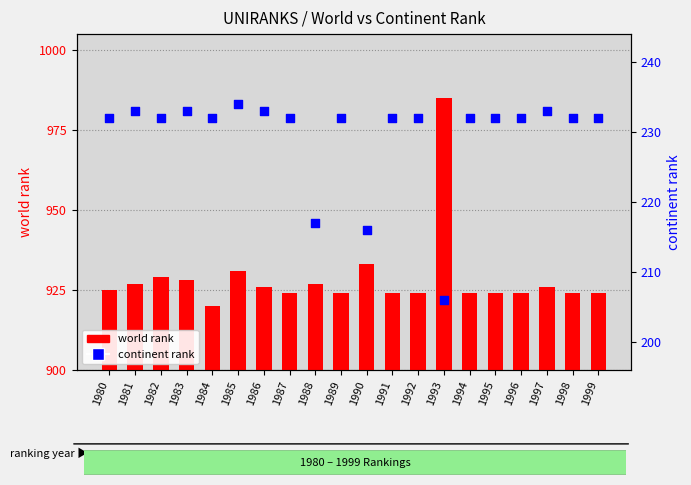

At which category is the sum across all series the highest?

1993